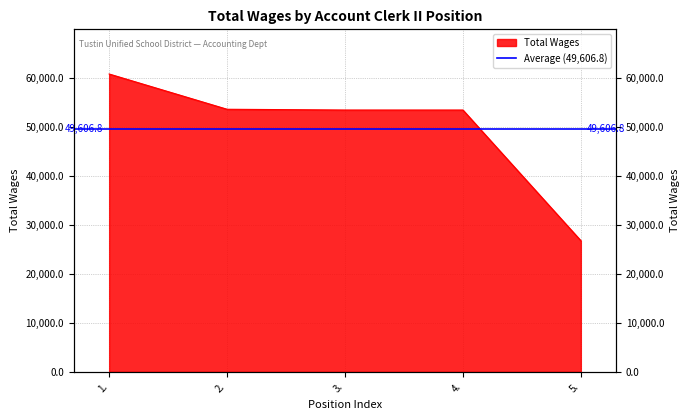

The value at 1. is 60792. True or false?

True